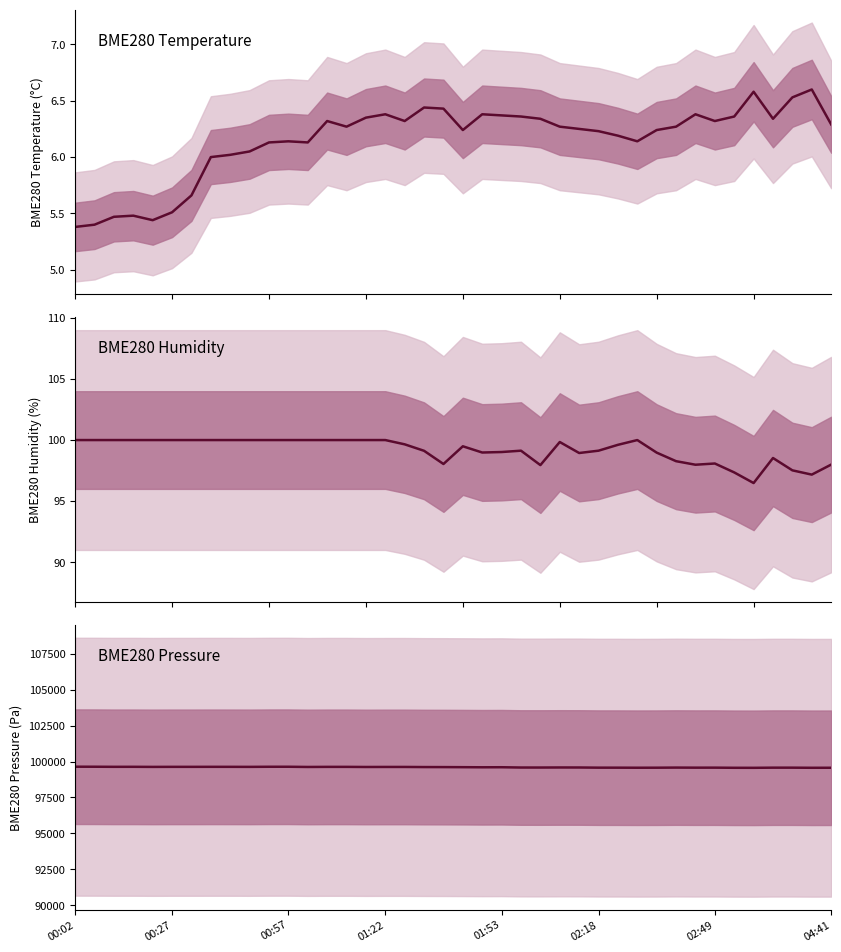

Which category has the lowest value across all series?

00:02